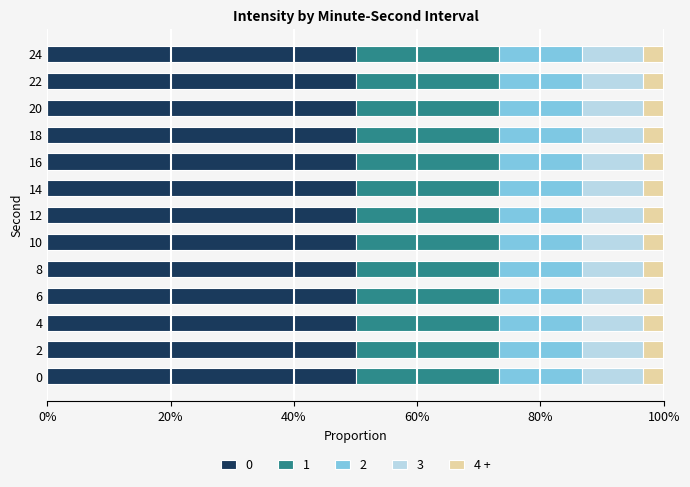

The 0 series shows 50.0 at 4. True or false?

True